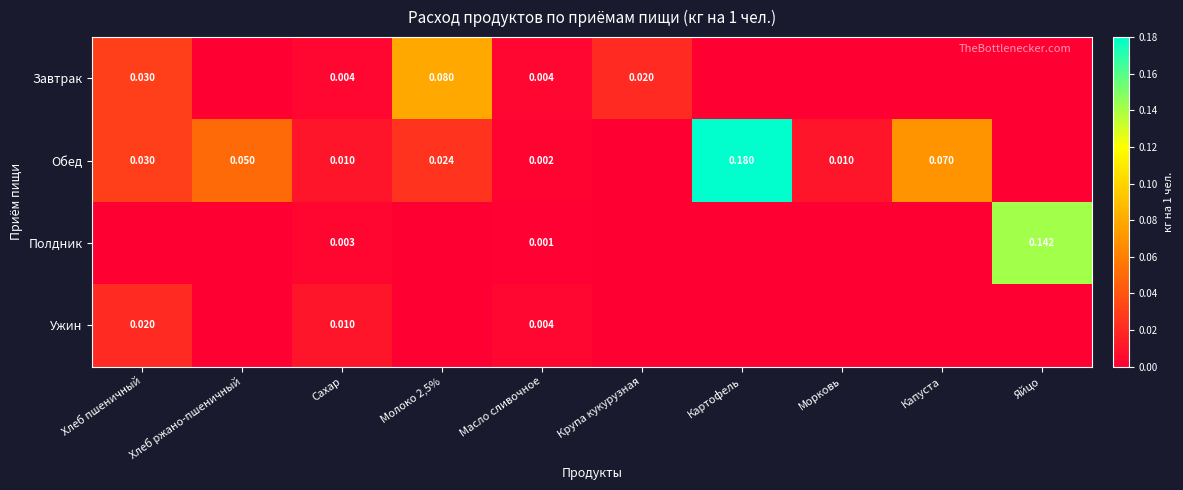

At which category is the sum across all series the highest?

Картофель